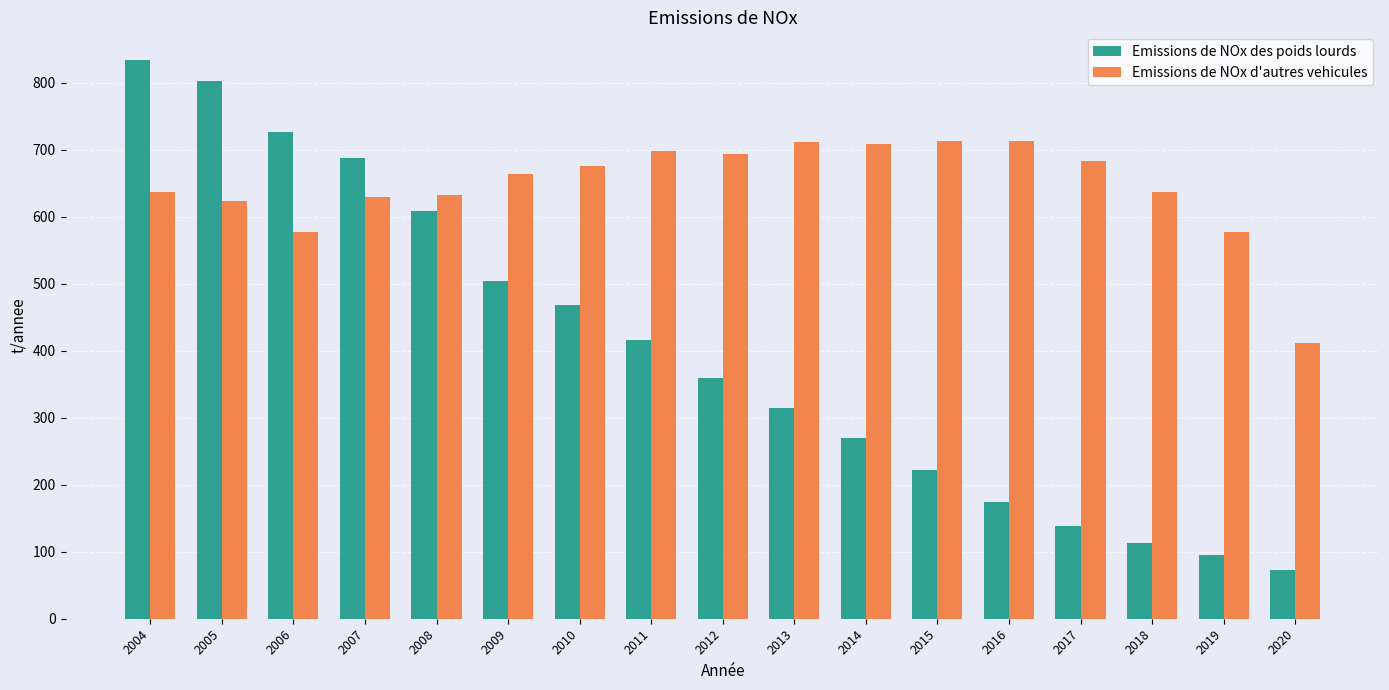

List the series in order of their peak value, highest first.

Emissions de NOx des poids lourds, Emissions de NOx d'autres vehicules